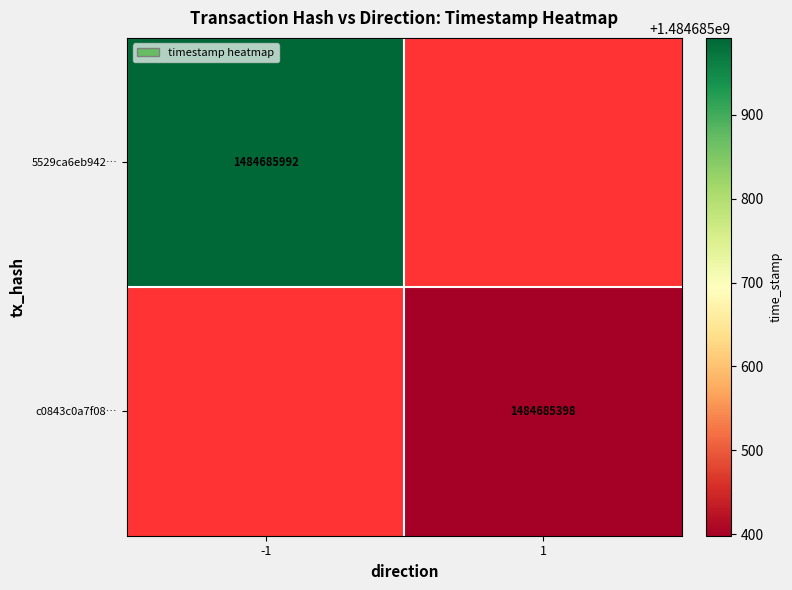

The value of c0843c0a7f08… at 1 is 2123855166. True or false?

False